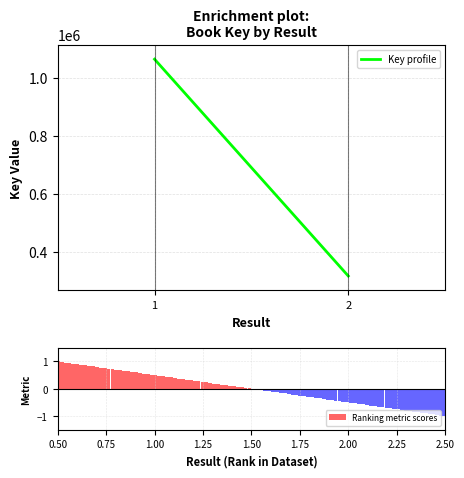

What is the difference between the maximum and minimum values?

2.0